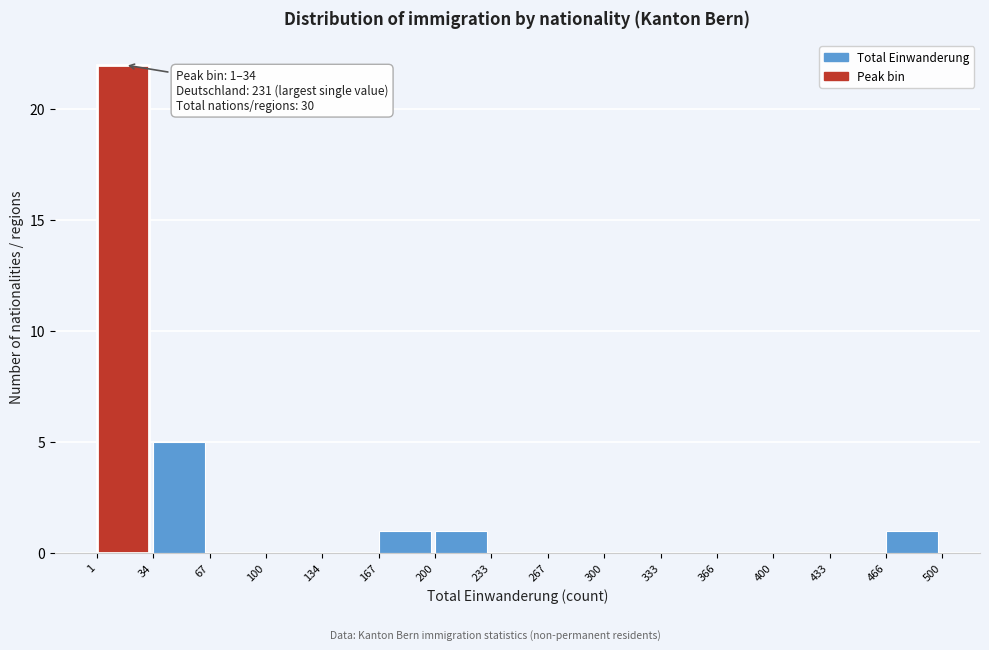

Which range on the x-axis has the tallest bar?

1 to 34